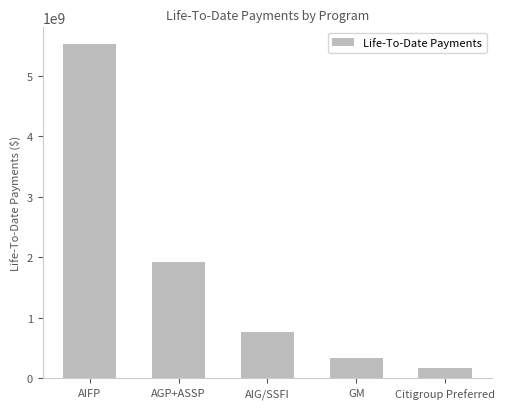

At which label does the data first exceed 768381327?

AIFP